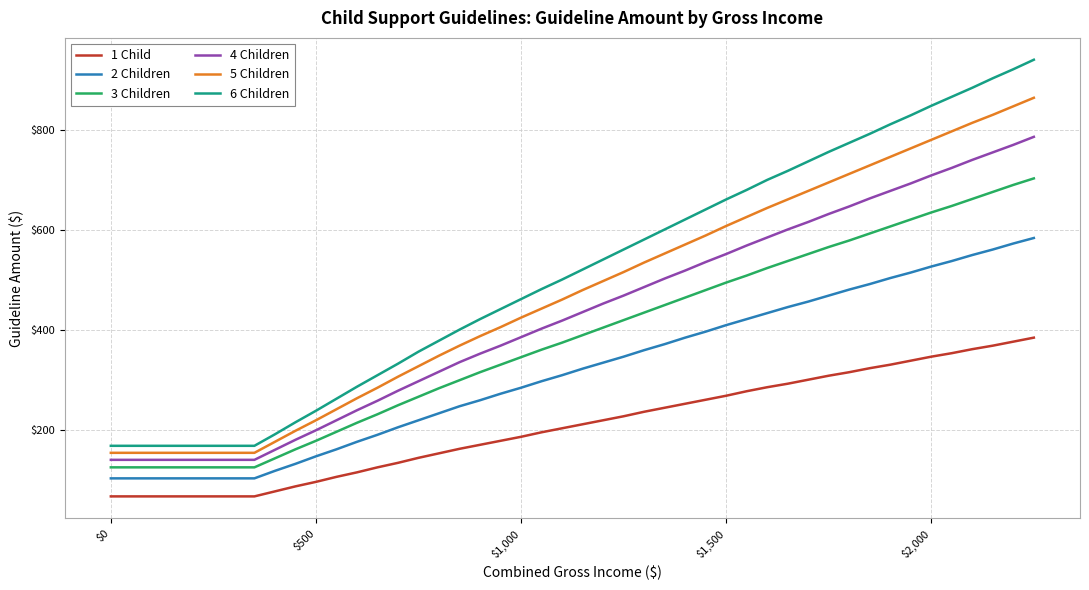

List the series in order of their peak value, highest first.

6 Children, 5 Children, 4 Children, 3 Children, 2 Children, 1 Child